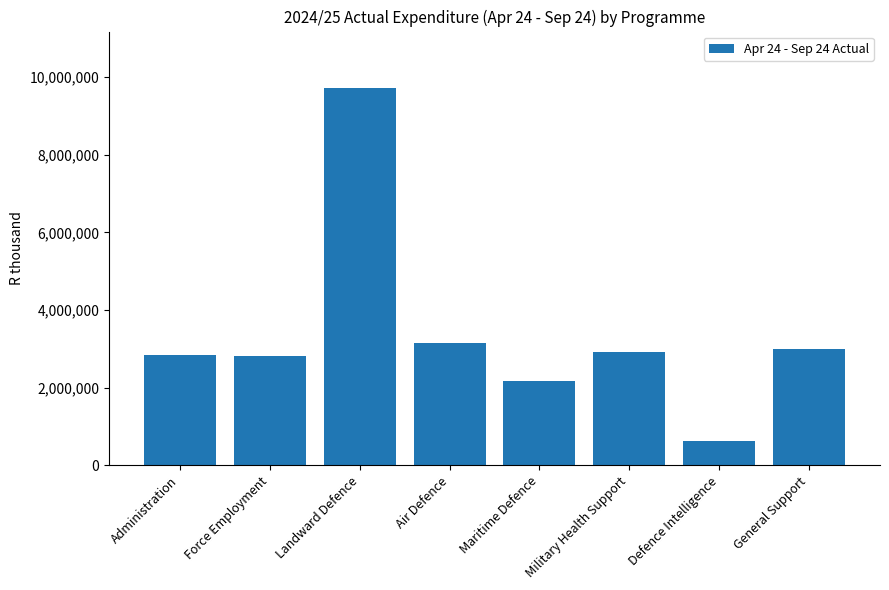

What is the value of the 1st bar from the left?

2847291